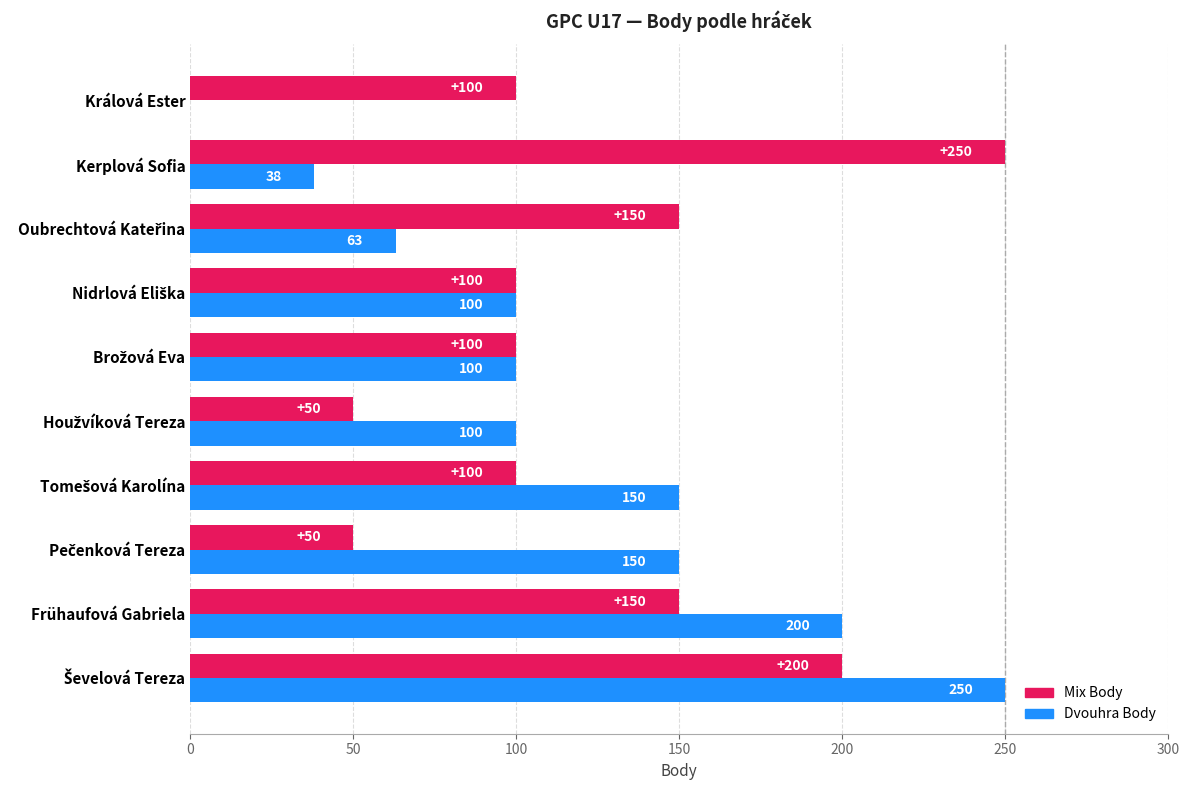

What is the sum of all Dvouhra Body values?

1151